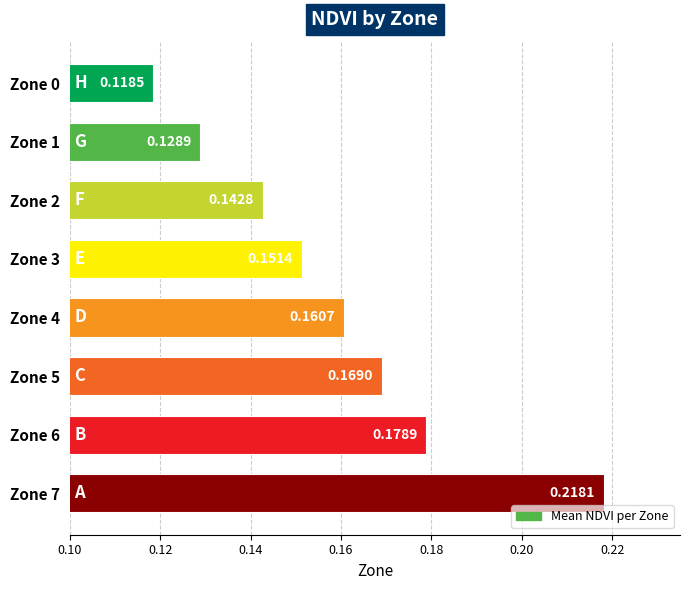

How many bars are there in total?

8